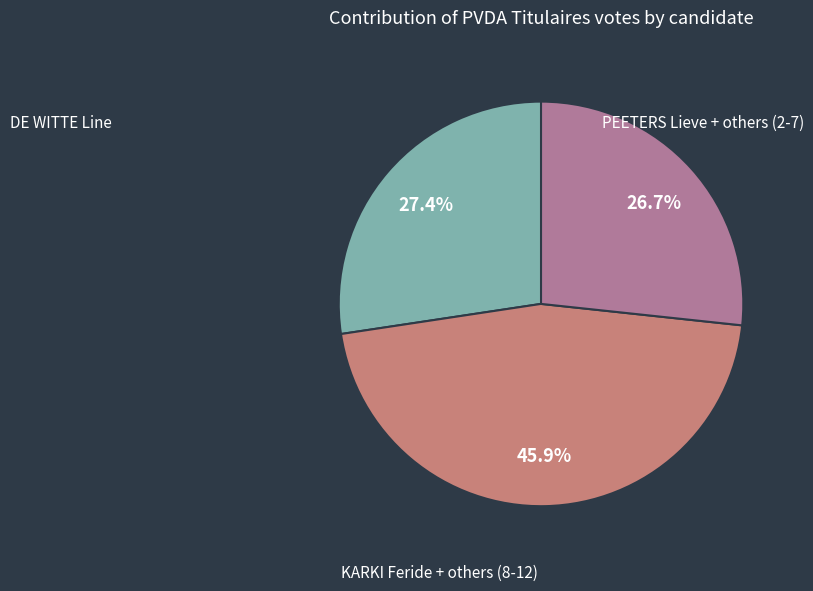

To the nearest percent, what is the average slice percentage?

33%